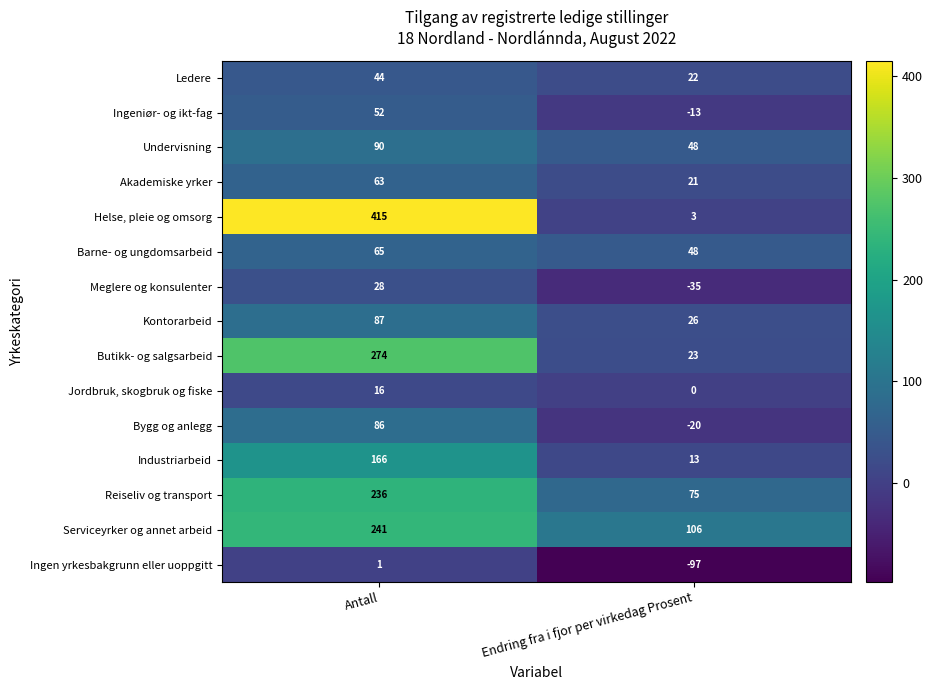

What is the difference between the Reiseliv og transport values at Antall and Endring fra i fjor per virkedag Prosent?

161